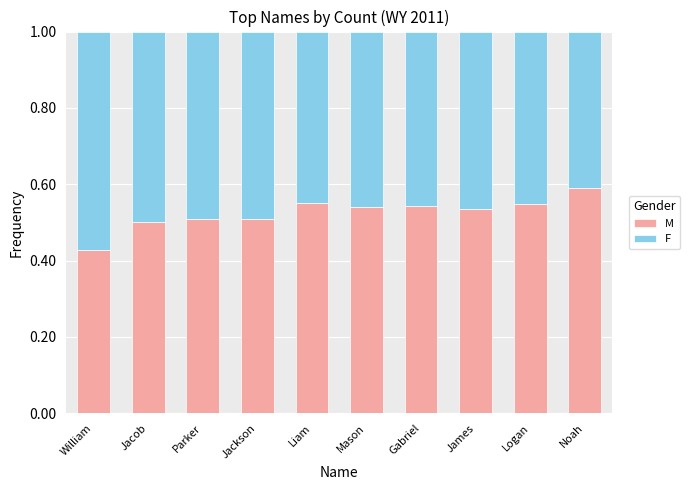

What is the sum of the M values at Jackson and Jacob?

1.0